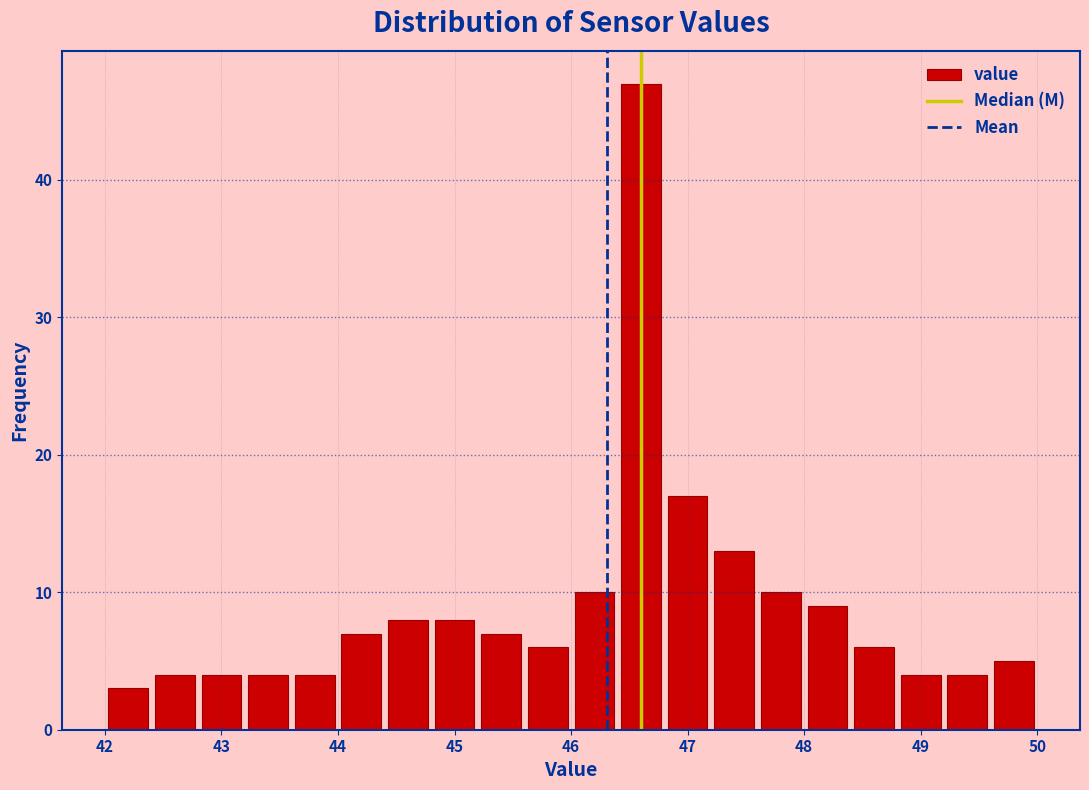

Which range on the x-axis has the tallest bar?

46.4 to 46.8